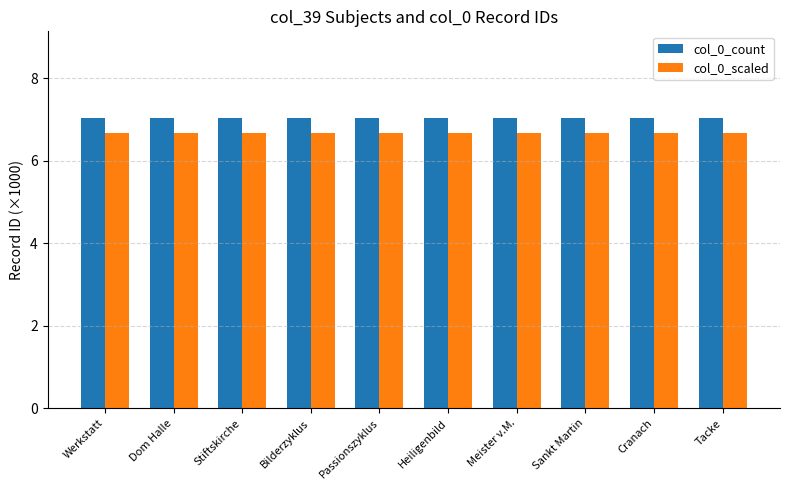

Rank the series at Bilderzyklus from highest to lowest value.

col_0_count, col_0_scaled